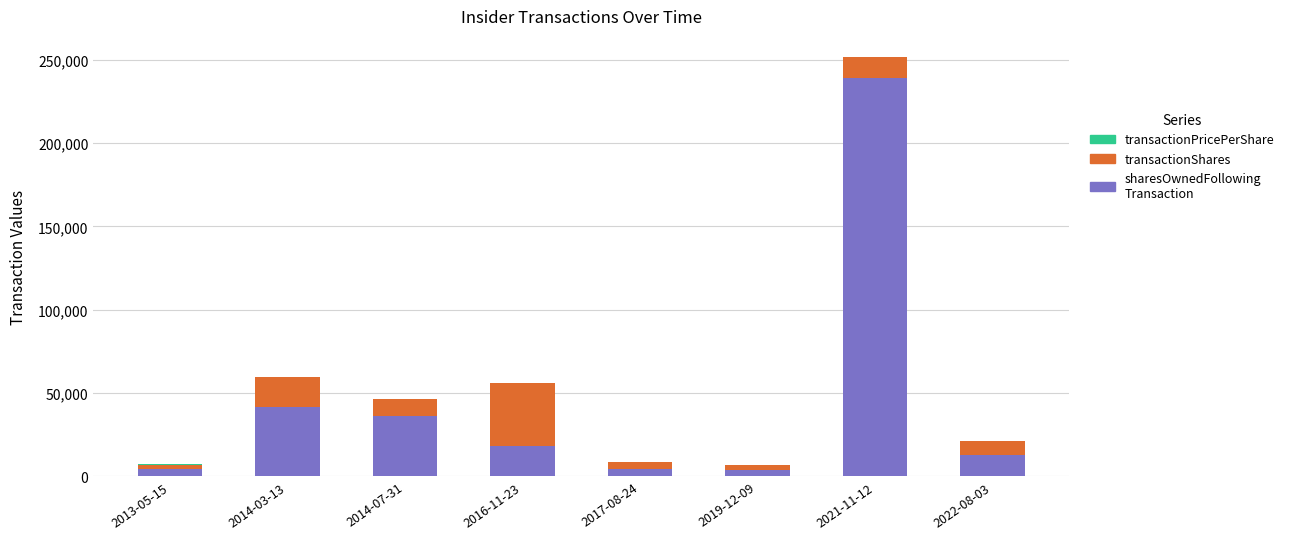

At which category is the sum across all series the highest?

2021-11-12